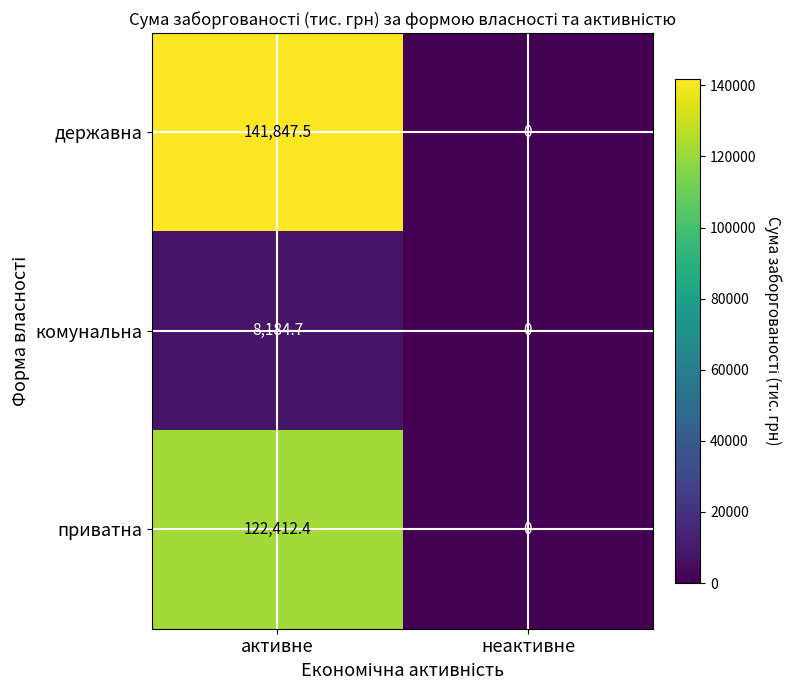

Which series has the largest total across all categories?

державна